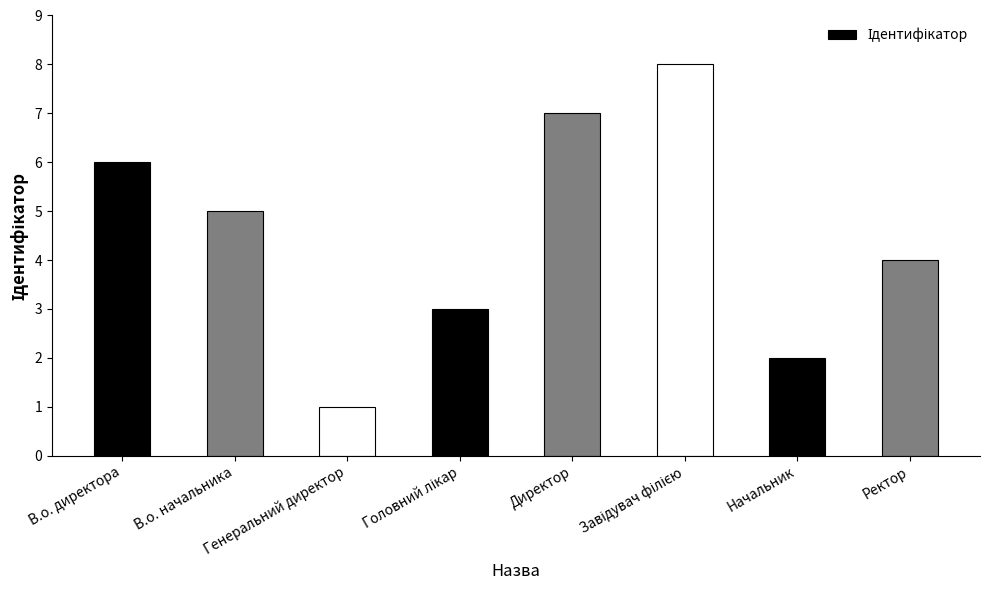

What is the sum of all values?

36